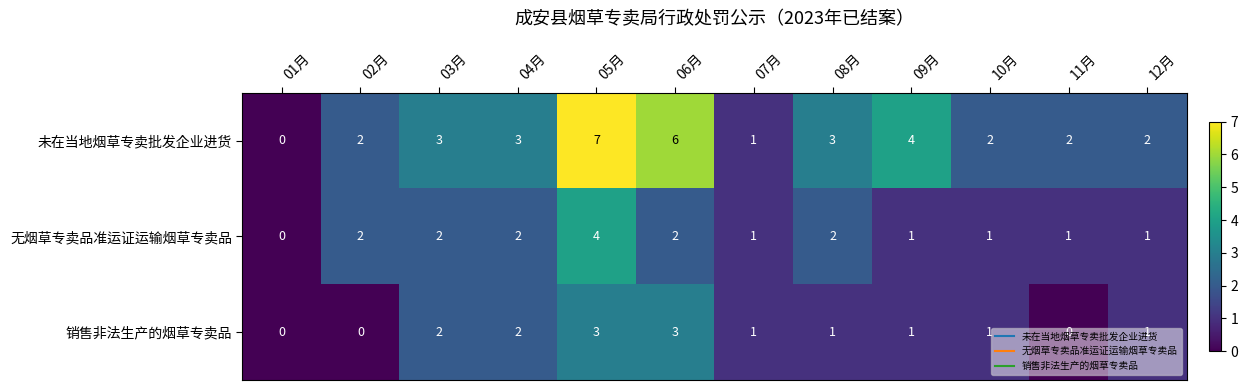

What is the maximum value for 未在当地烟草专卖批发企业进货?

7